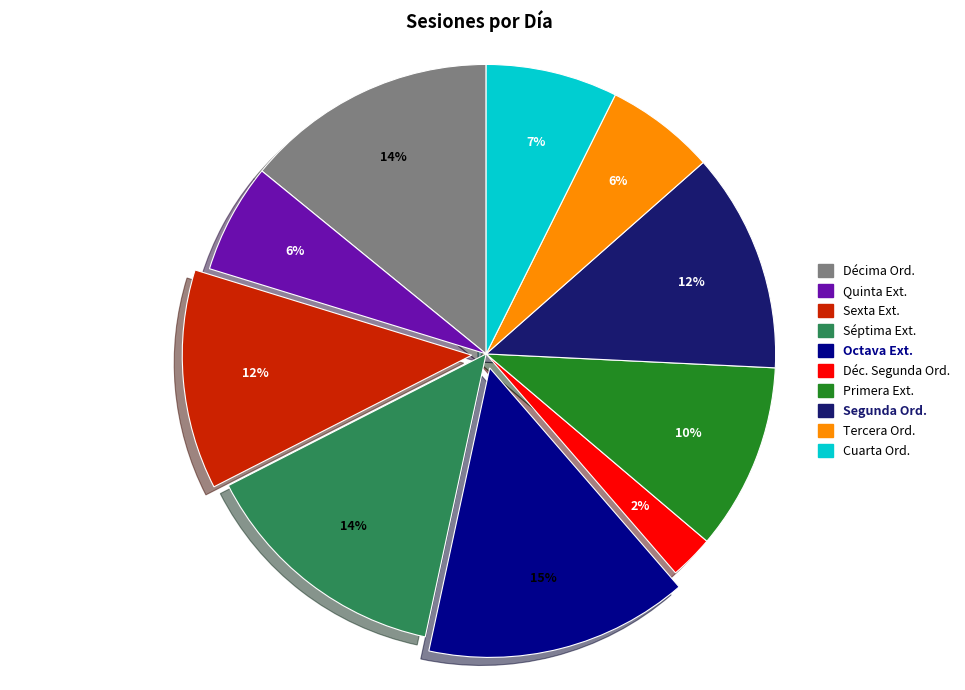

Is there any slice that represents more than half of the pie?

No